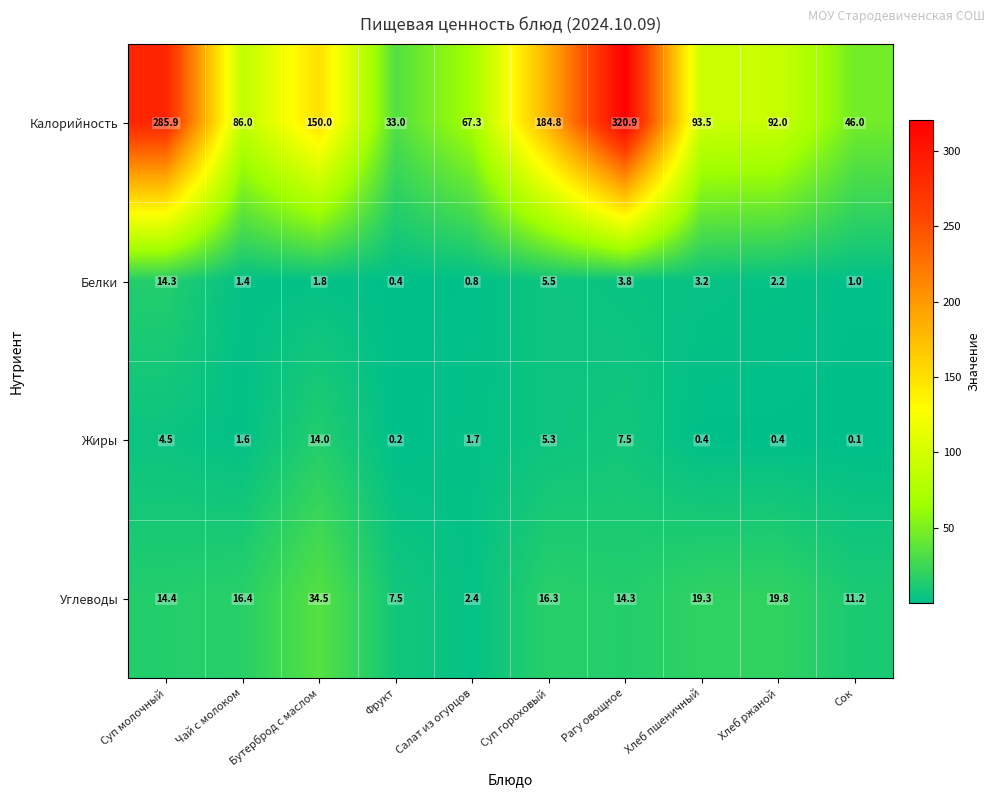

True or false: Жиры has a value of 7.5 at Рагу овощное.

True